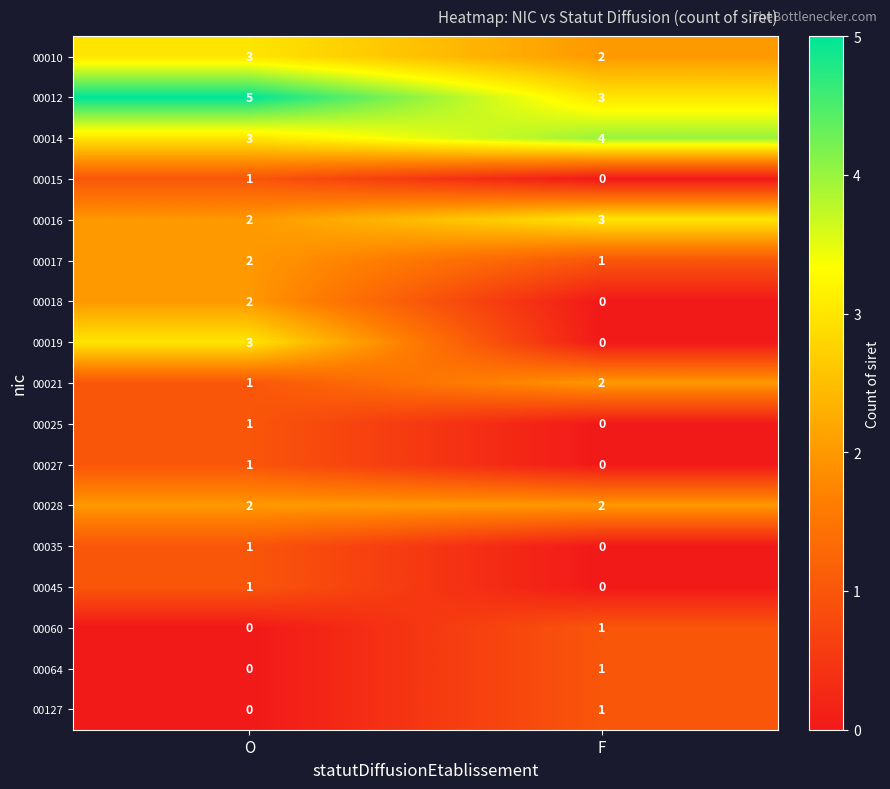

What is the sum of the 00010 values at F and O?

5